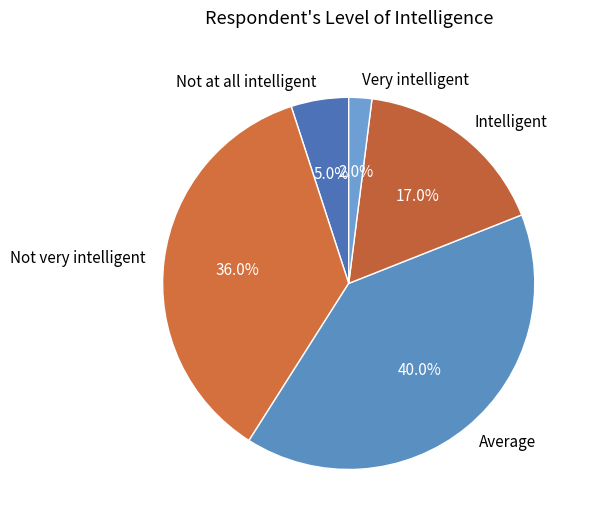

To the nearest percent, what is the combined percentage of Very intelligent and Average?

42%